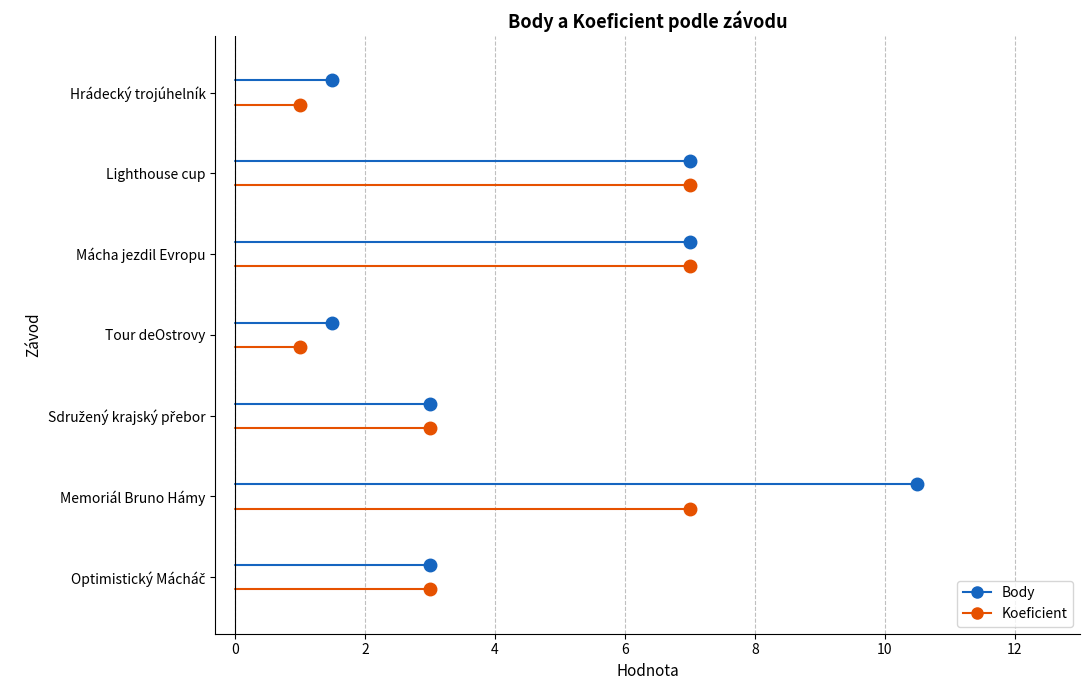

What are all the series names shown in the legend?

Koeficient, Body